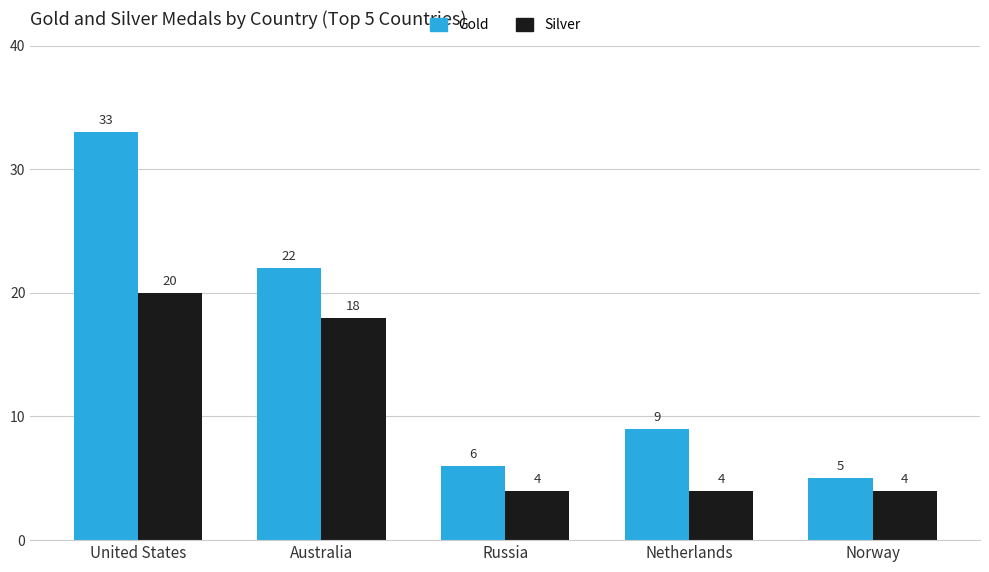

Is the value of Gold at Norway greater than the value of Silver at United States?

No